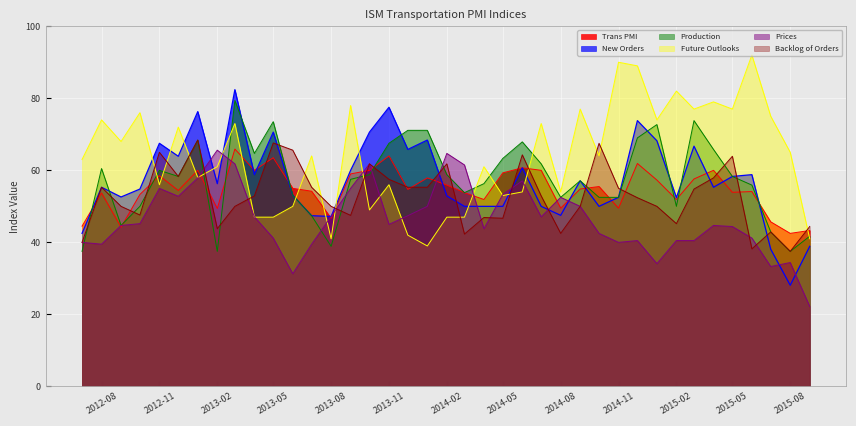

What is the value of the Prices point at the 2nd from the left?

39.5